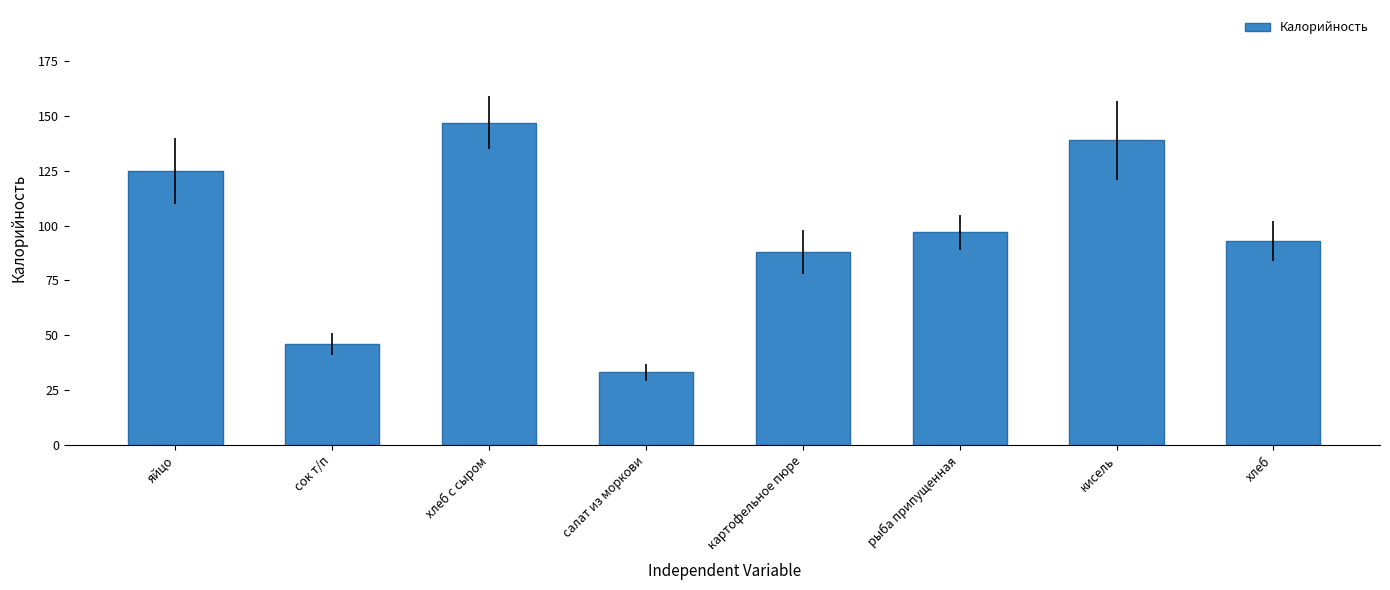

How many series are shown in this chart?

1